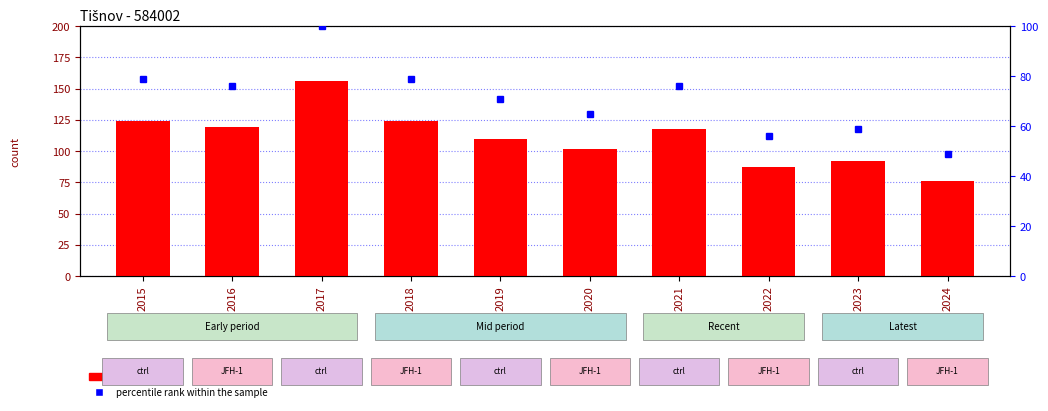

How many data points in count are less than 118?

5